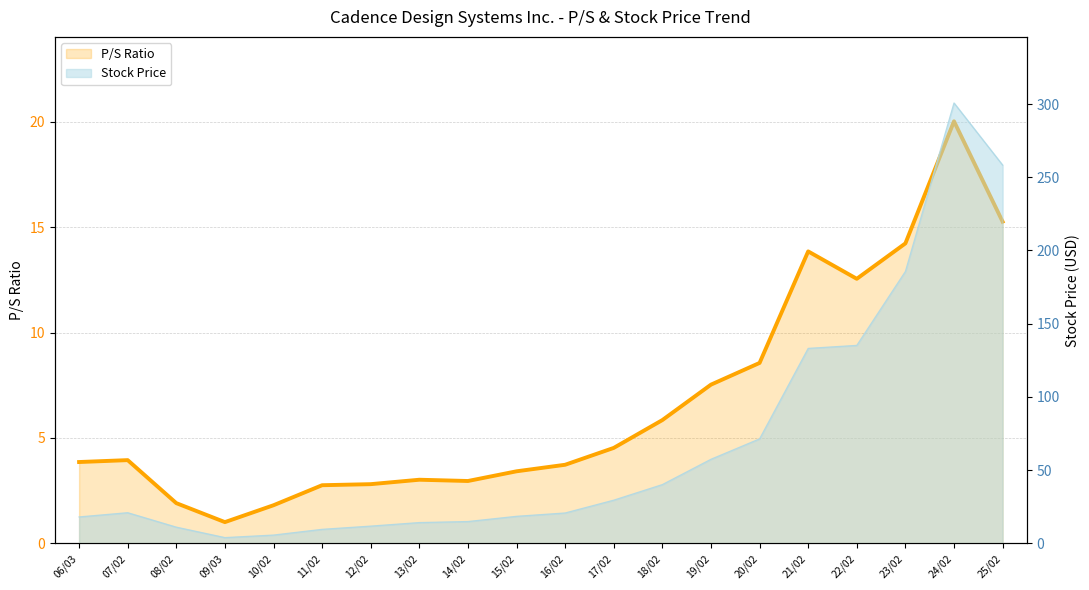

Where is Stock Price nearest to the value 152?

22/02